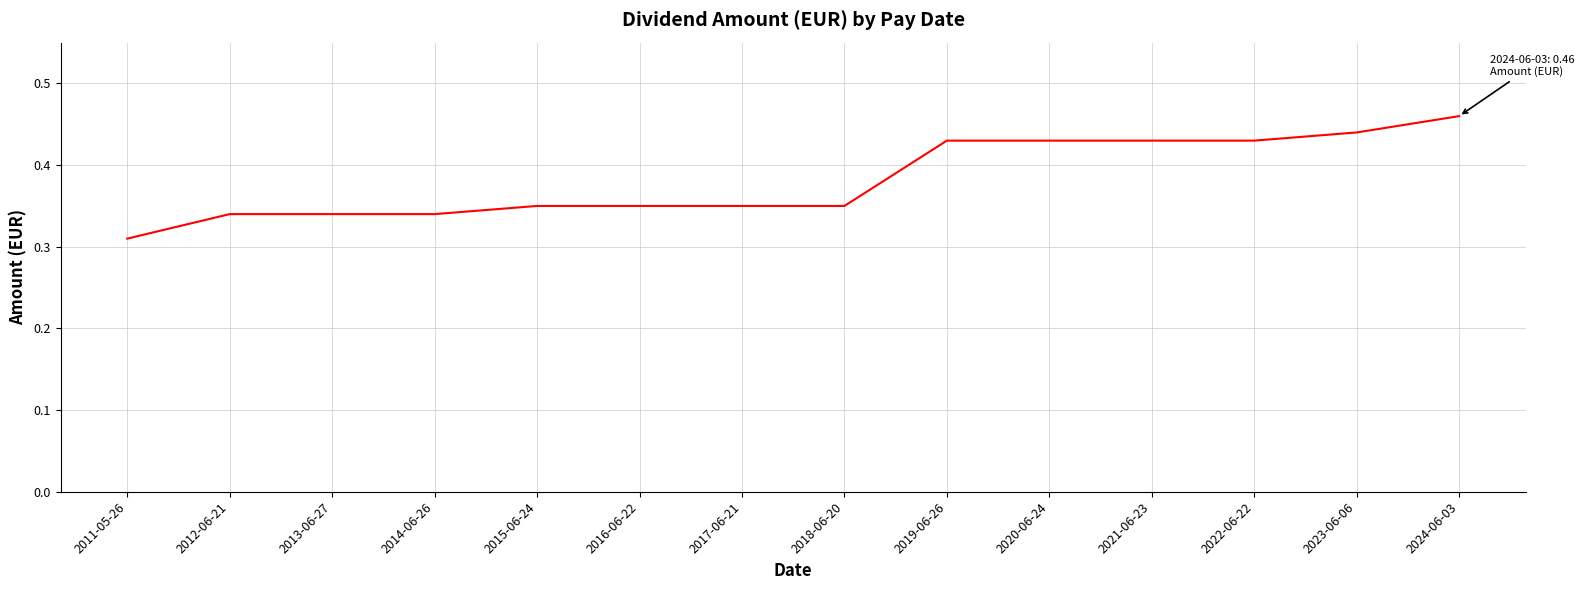

Which category has the lowest value across all series?

2011-05-26